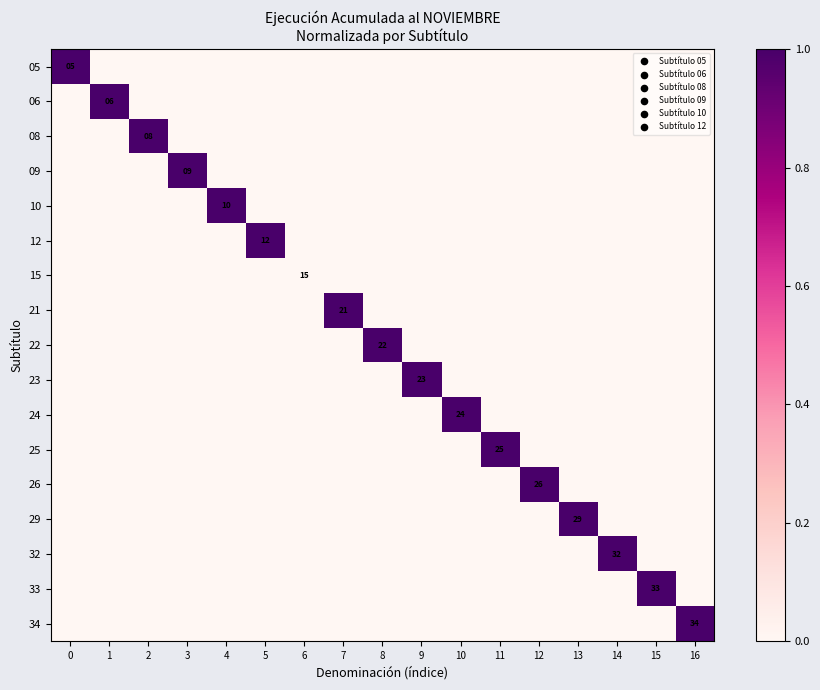

At how many categories does at least one series exceed 0?

16